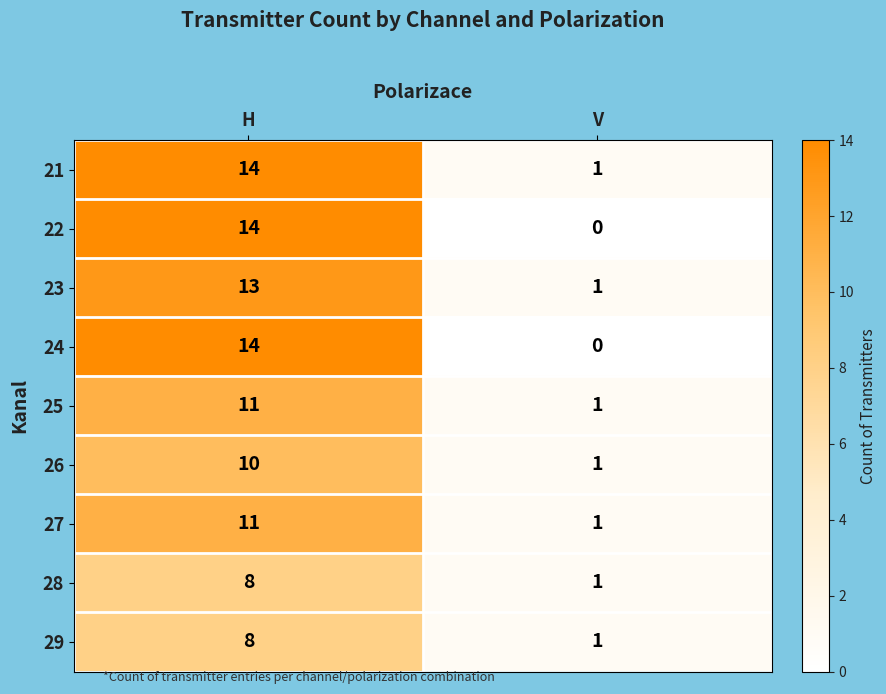

At which category is the sum across all series the highest?

H